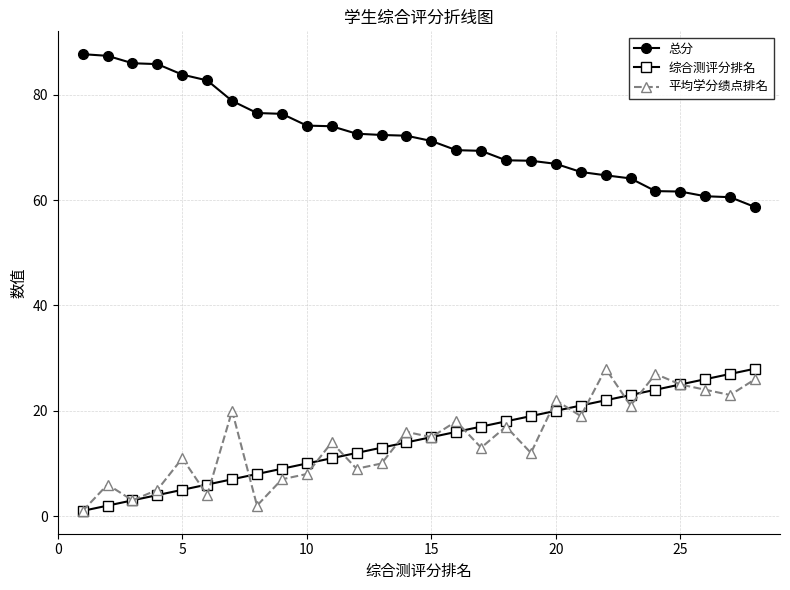

Count the number of data series in this chart.

3